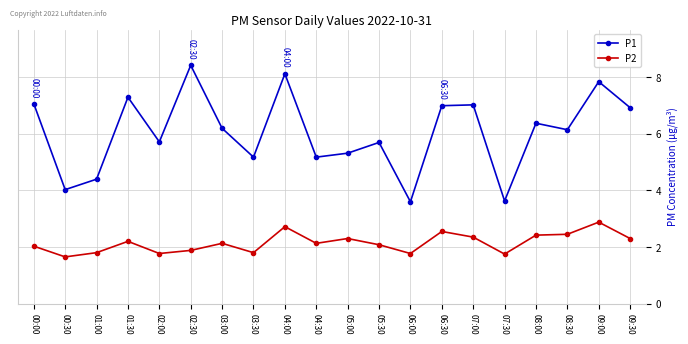

At how many categories does at least one series exceed 3?

20